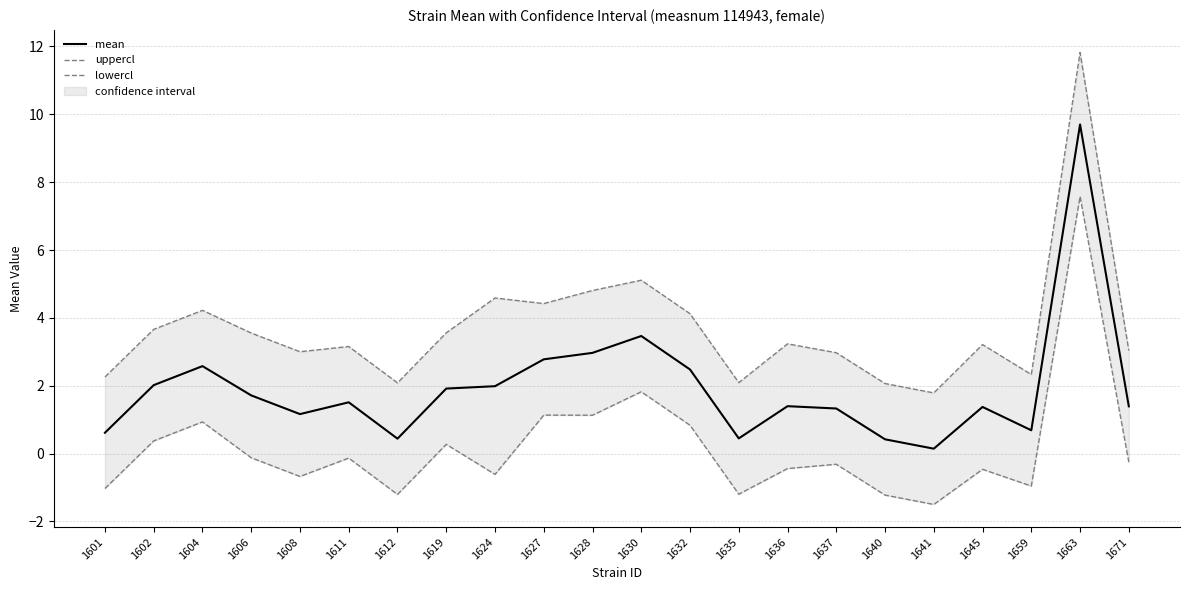

Where does the mean series first go above 1?

1602